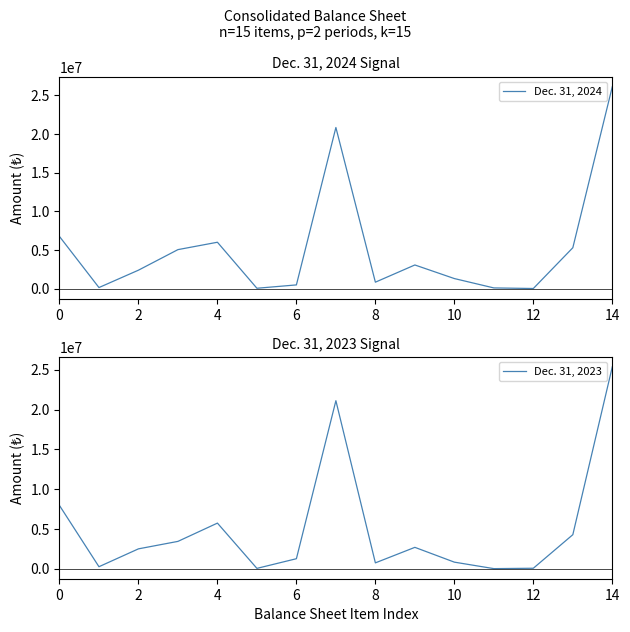

Between 11 and 8, which is larger?

8